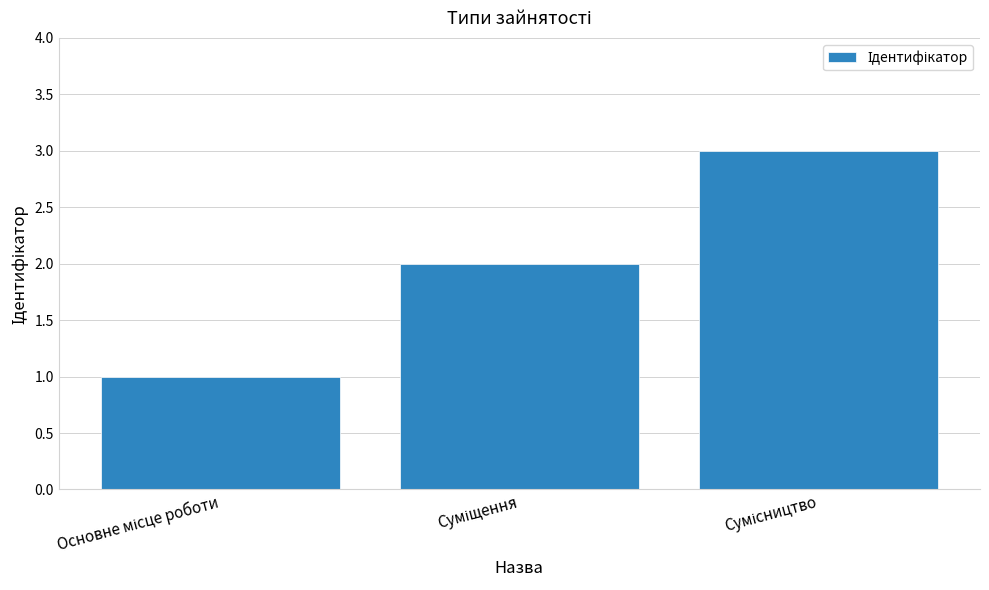

What is the greatest value displayed?

3